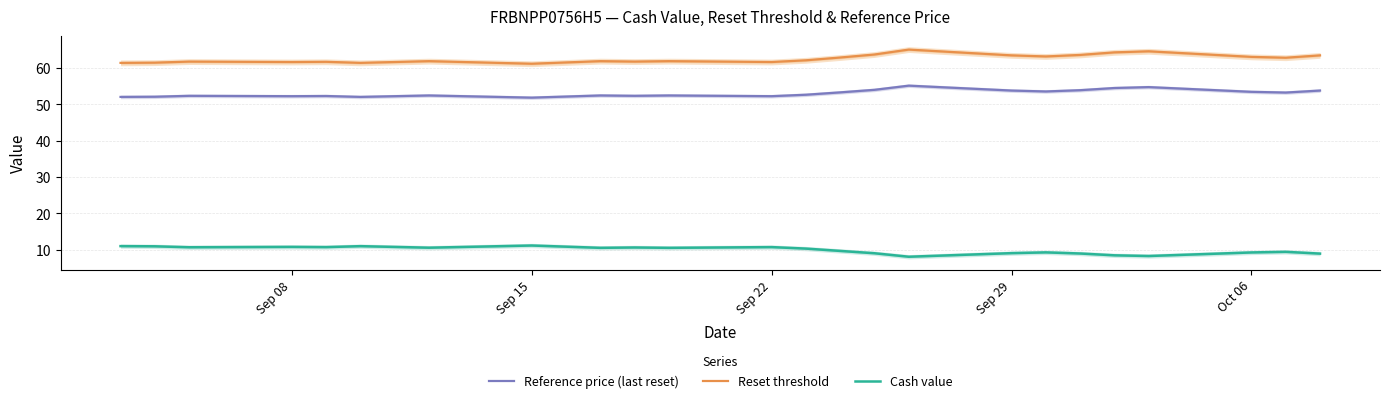

Reading right to left, list all the values displayed in this chart.

Reference price (last reset): 53.8	53.2	53.5	54.8	54.5	53.9	53.5	53.8	55.1	54.0	53.3	52.6	52.2	52.5	52.4	52.5	52.1	51.9	52.5	52.2	52.0	52.3	52.2	52.4	52.1	52.0
Reset threshold: 63.5	62.8	63.1	64.6	64.3	63.6	63.2	63.5	65.1	63.7	62.9	62.1	61.7	61.9	61.8	61.9	61.5	61.2	61.9	61.7	61.4	61.7	61.7	61.8	61.5	61.4
Cash value: 8.9	9.4	9.2	8.3	8.4	8.9	9.3	9.1	8.1	9.0	9.7	10.3	10.7	10.5	10.6	10.5	10.8	11.2	10.6	10.8	11.0	10.7	10.8	10.7	10.9	11.0